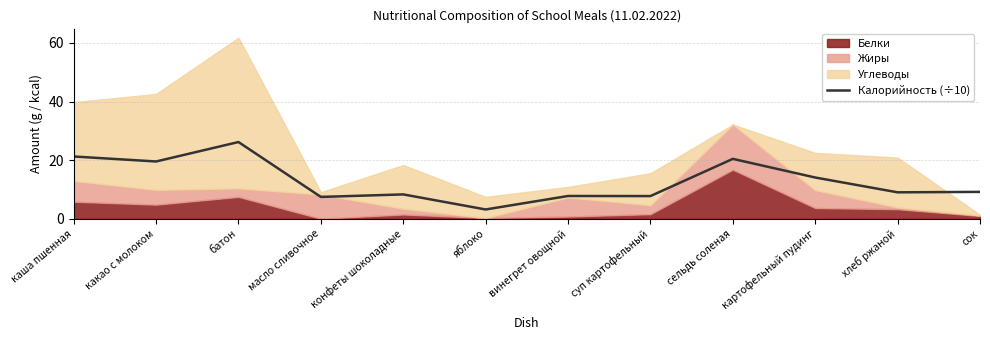

At which category does the chart reach its peak across all series?

батон